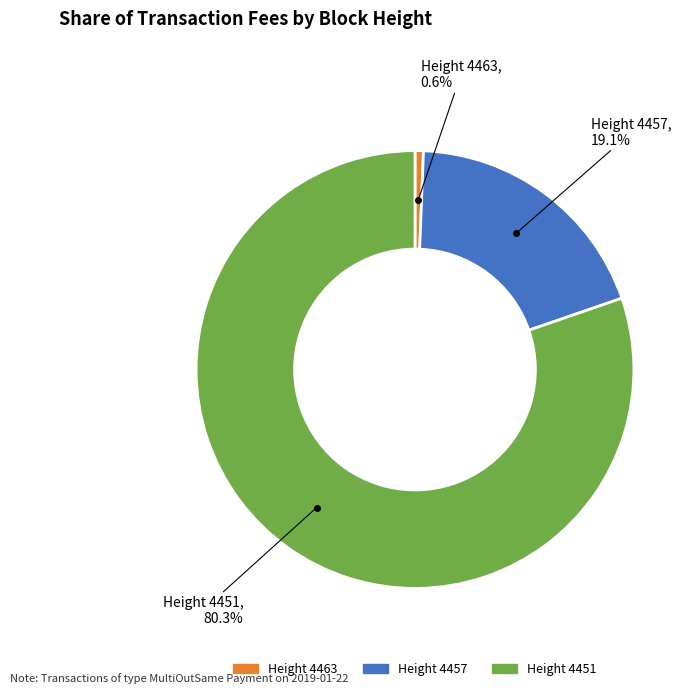

Is there a majority slice in this chart?

Yes